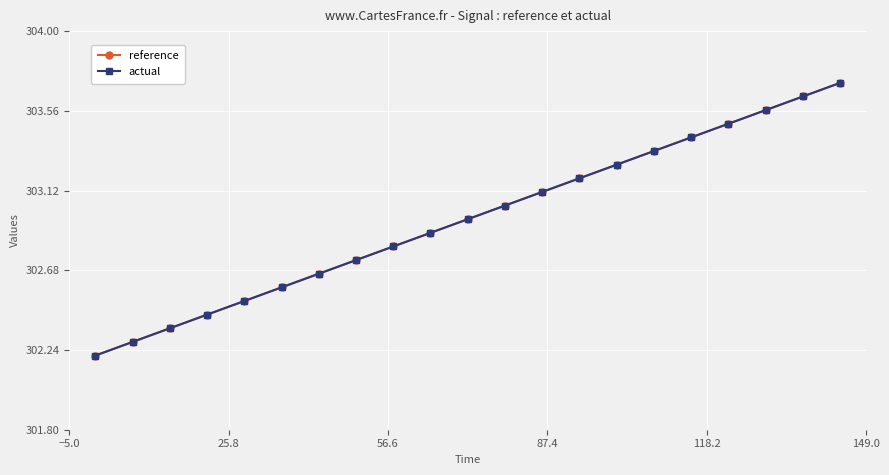

What is the difference between the second highest and minimum values in the actual series?

1.4